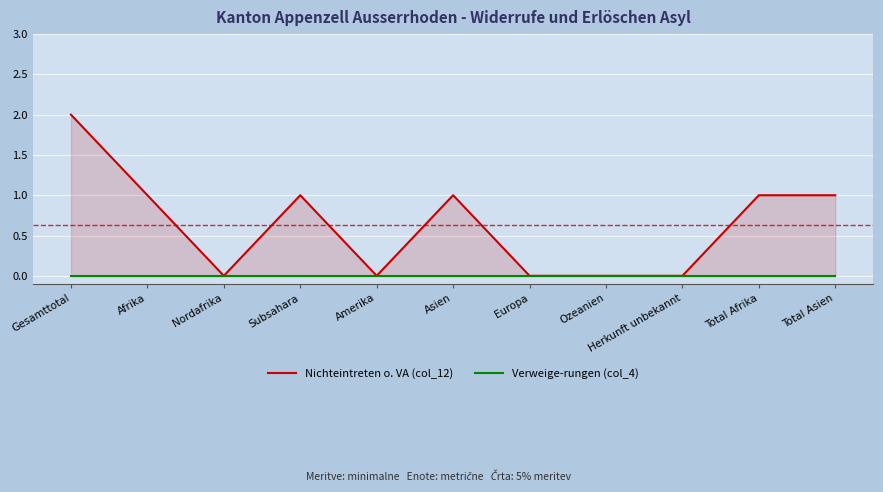

Reading left to right, what are all the values shown in this chart?

Nichteintreten o. VA (col_12): 2	1	0	1	0	1	0	0	0	1	1
Verweige-rungen (col_4): 0	0	0	0	0	0	0	0	0	0	0